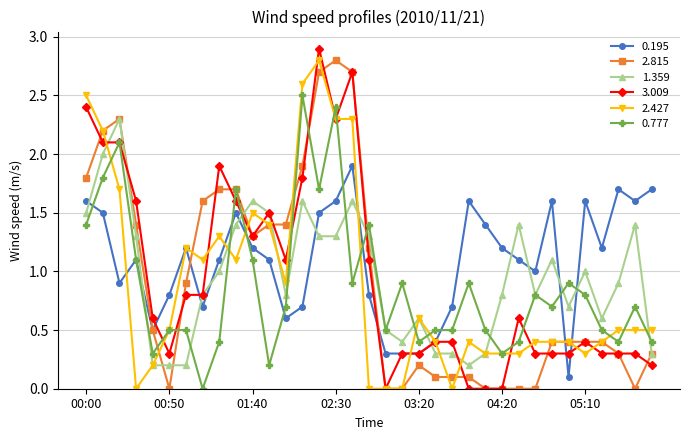

What is the average value of the 3.009 series?

1.0